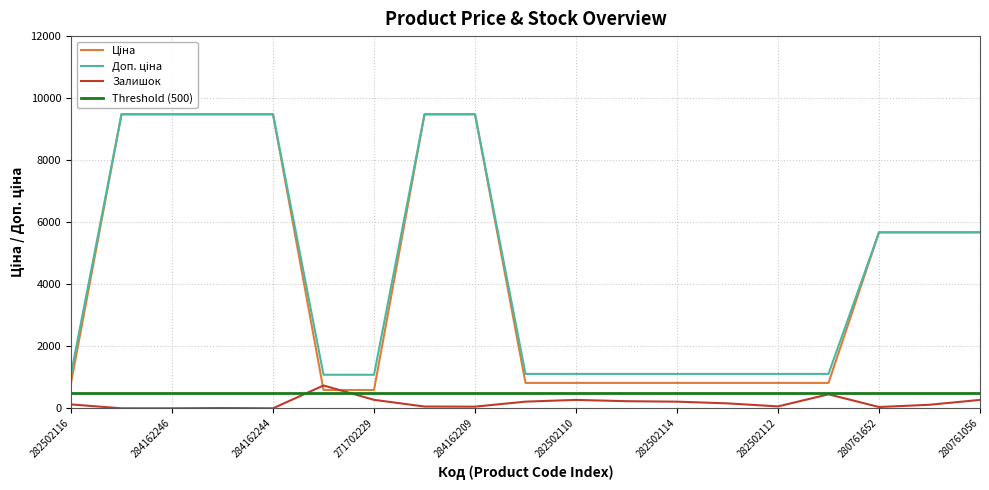

What is the label of the 1st point from the right?

280761056